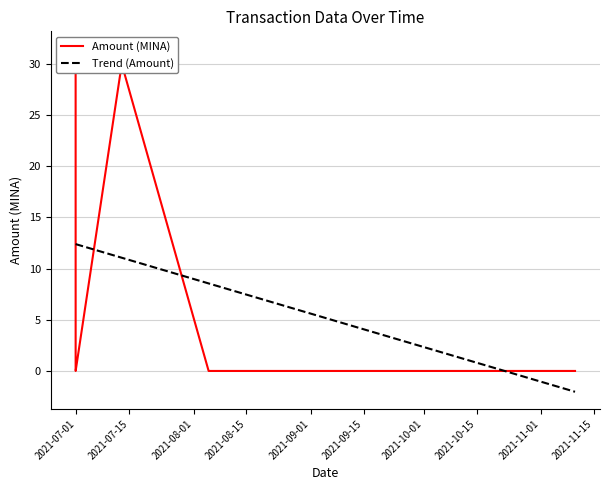

What is the lowest value of the Trend (Amount) series?

-2.0